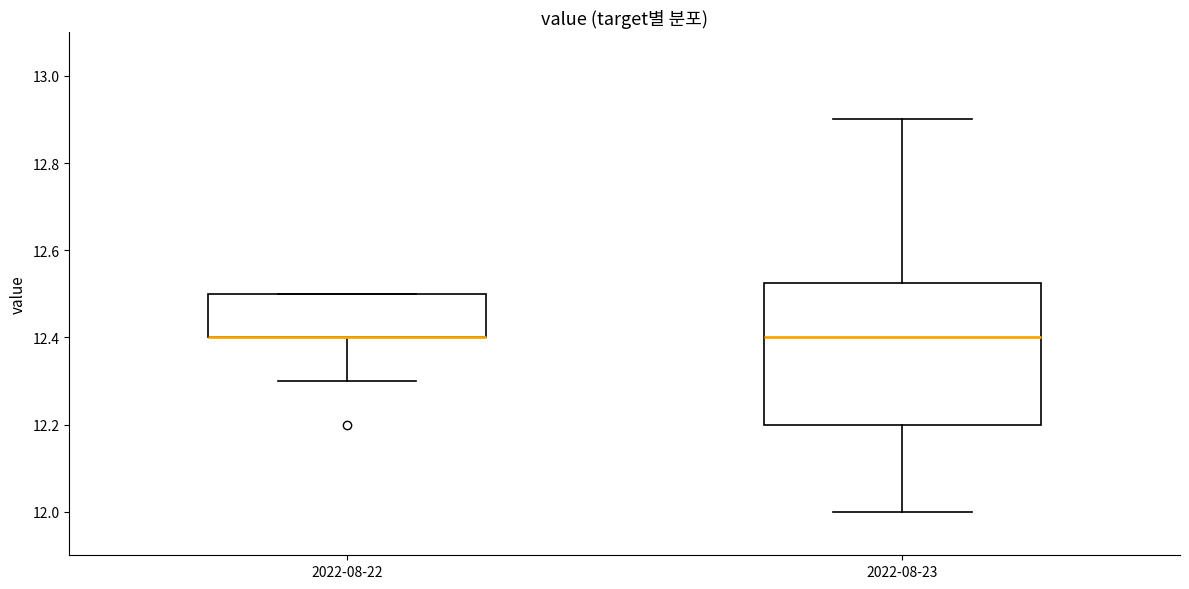

Where does the upper whisker of the box for 2022-08-23 end on the y-axis? The values are not printed on the chart, so give them approximately, as read against the axis.

12.90